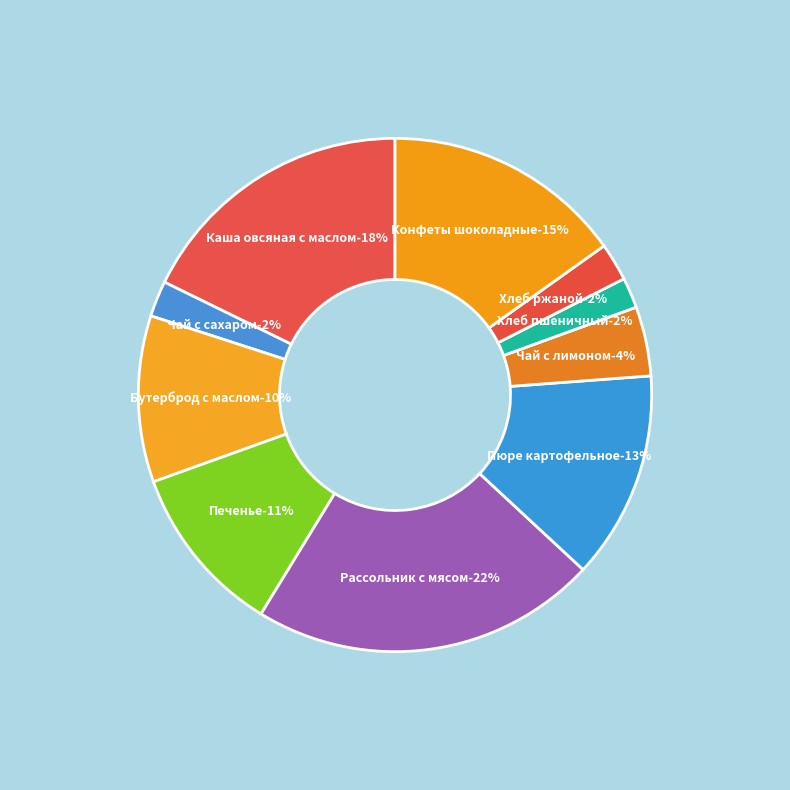

Which category has the smallest portion of the pie?

Хлеб пшеничный